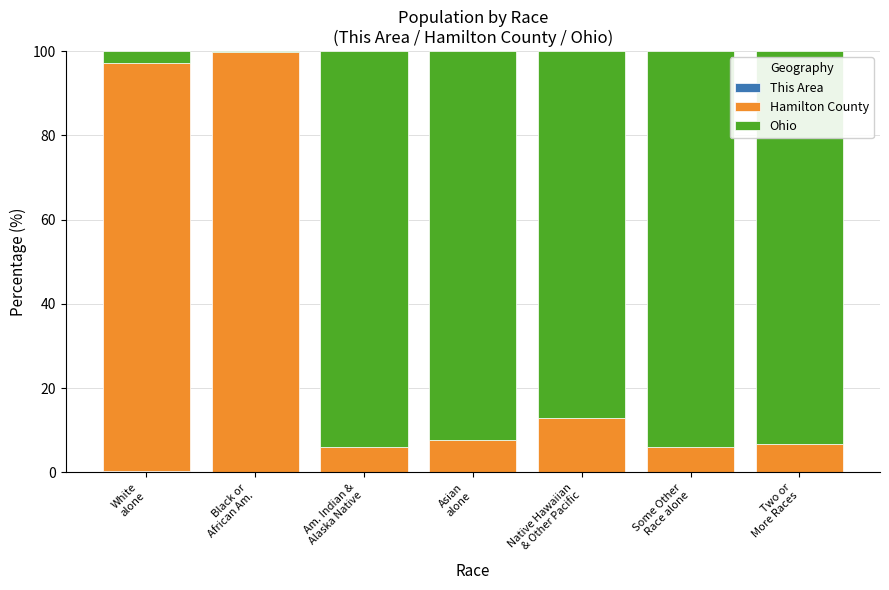

What is the difference between the maximum and second lowest values in the Hamilton County series?

93.7